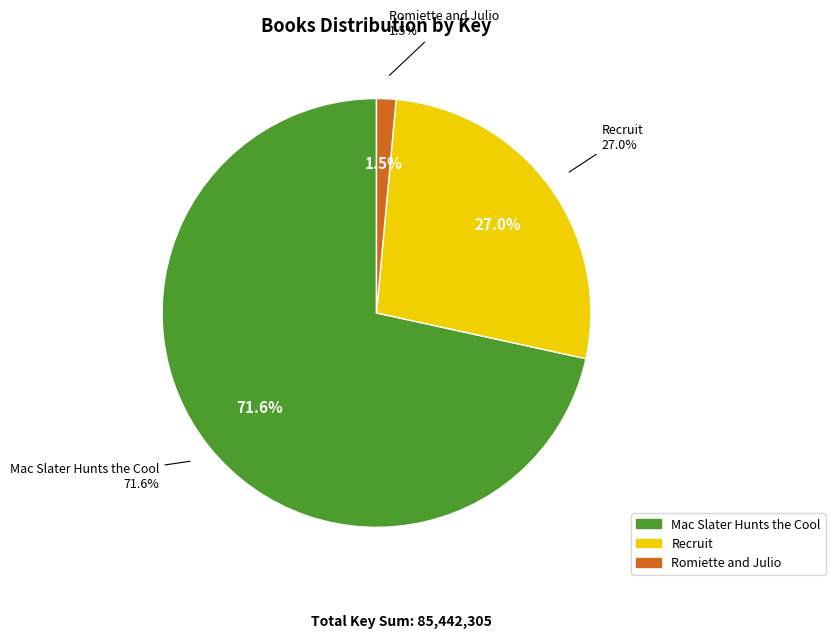

To the nearest percent, what is the difference between the Romiette and Julio (1248437) and Mac Slater Hunts the Cool (61157442) slice percentages?

70%